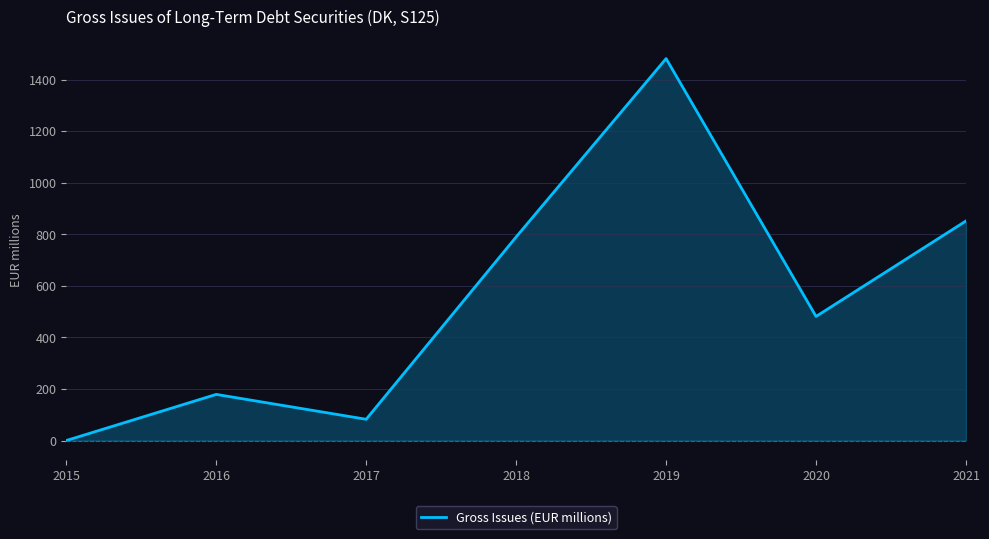

What is the change in value from 2016 to 2019?

+1302.2